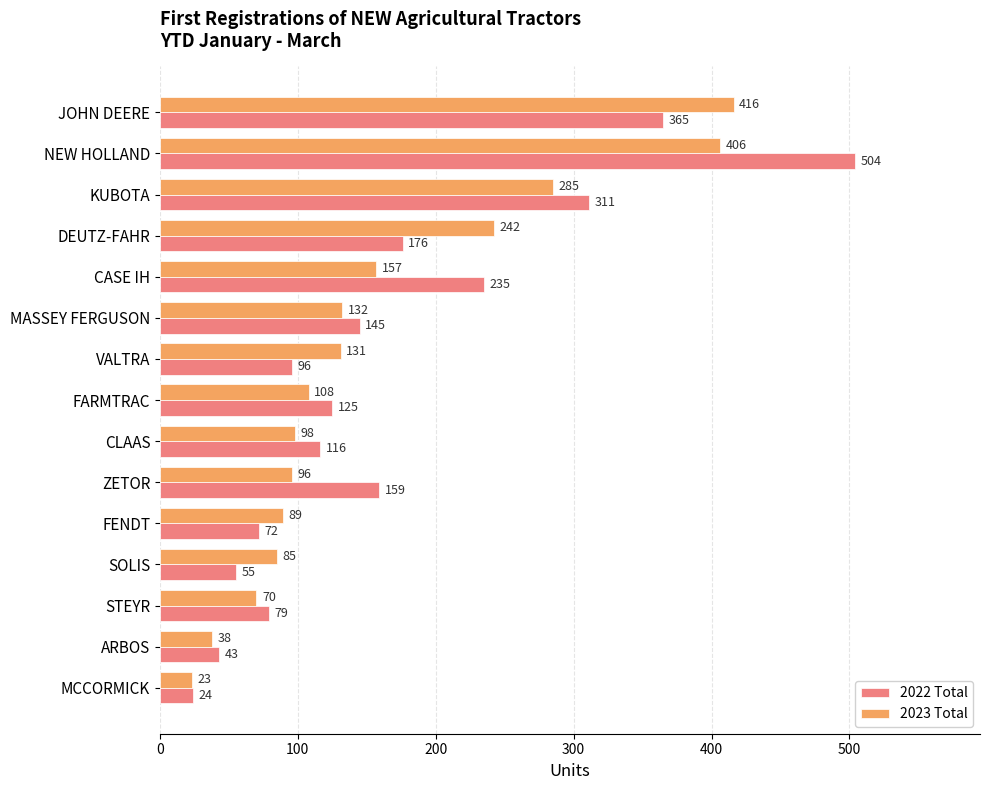

What is the difference between the maximum and minimum values in the 2022 Total series?

480